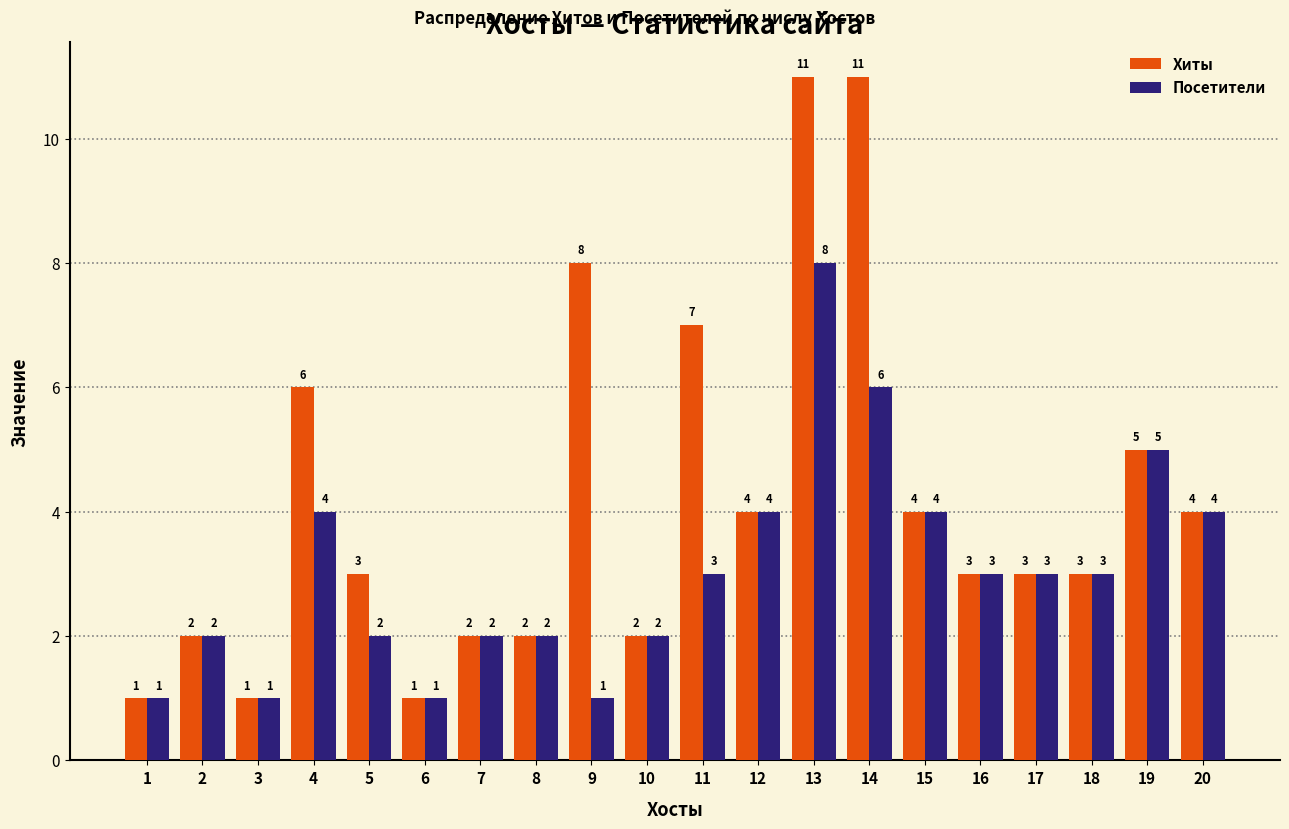

How many categories are shown in the chart?

20